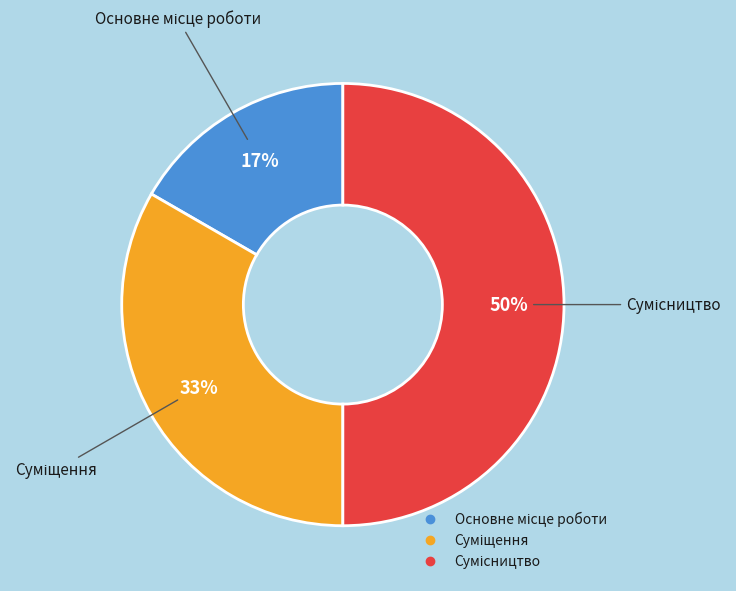

Count the number of slices in the pie.

3